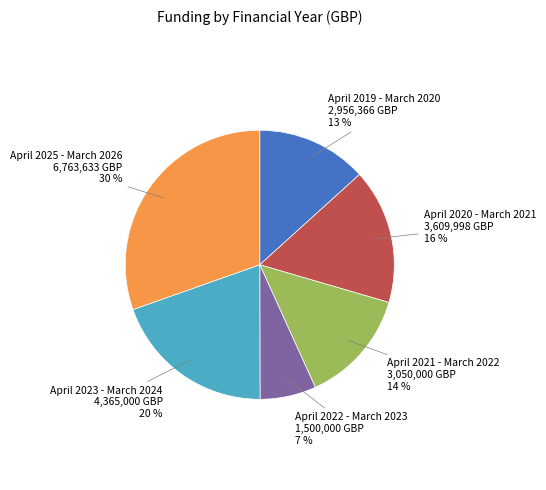

What is the ratio of the value at April 2021 - March 2022 to the value at April 2023 - March 2024?

0.7